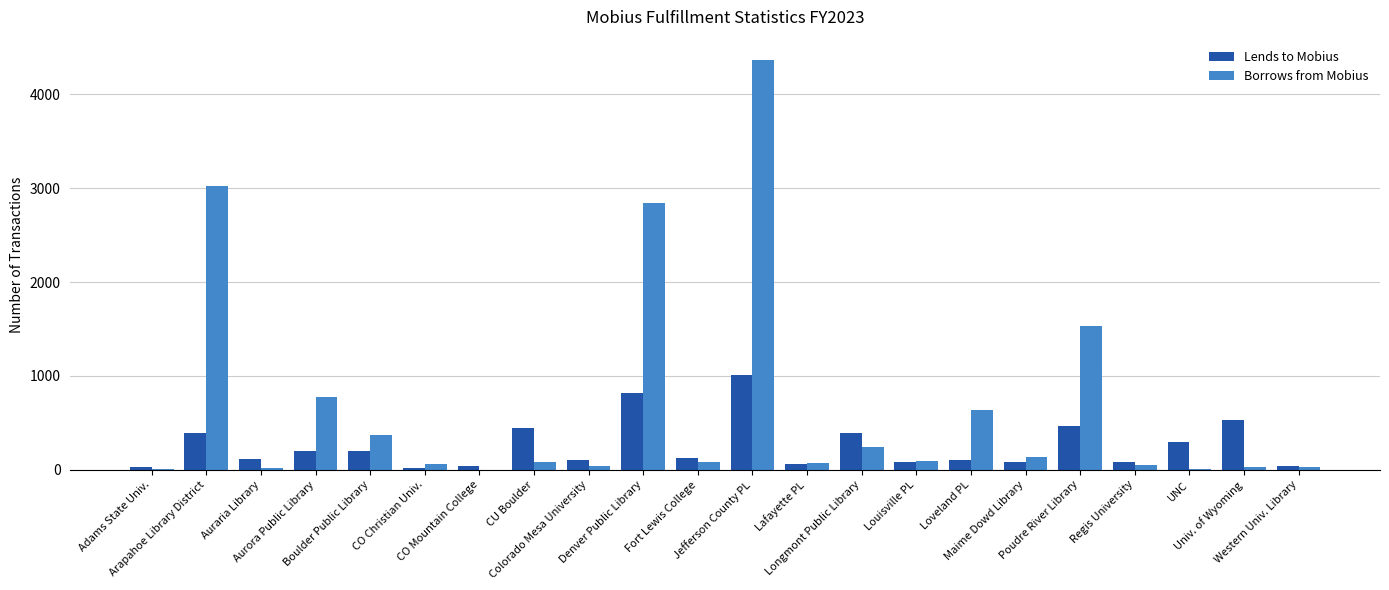

What is the sum of all Lends to Mobius values?

5633